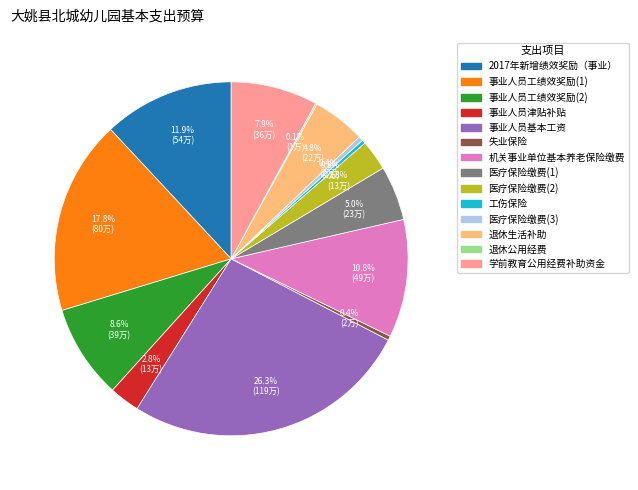

Does any single category account for the majority?

No